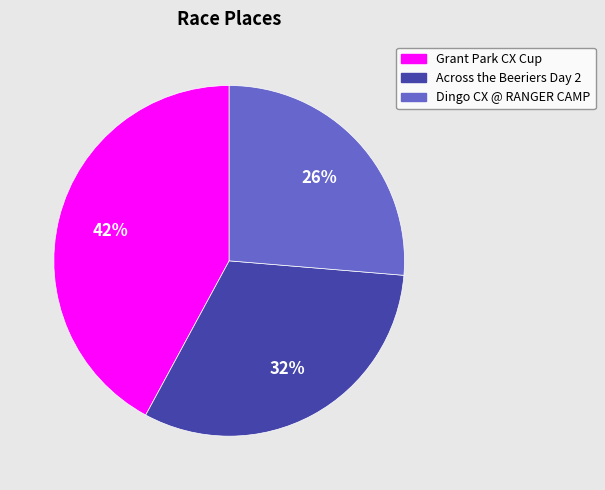

True or false: Grant Park CX Cup accounts for 32% of the total.

False